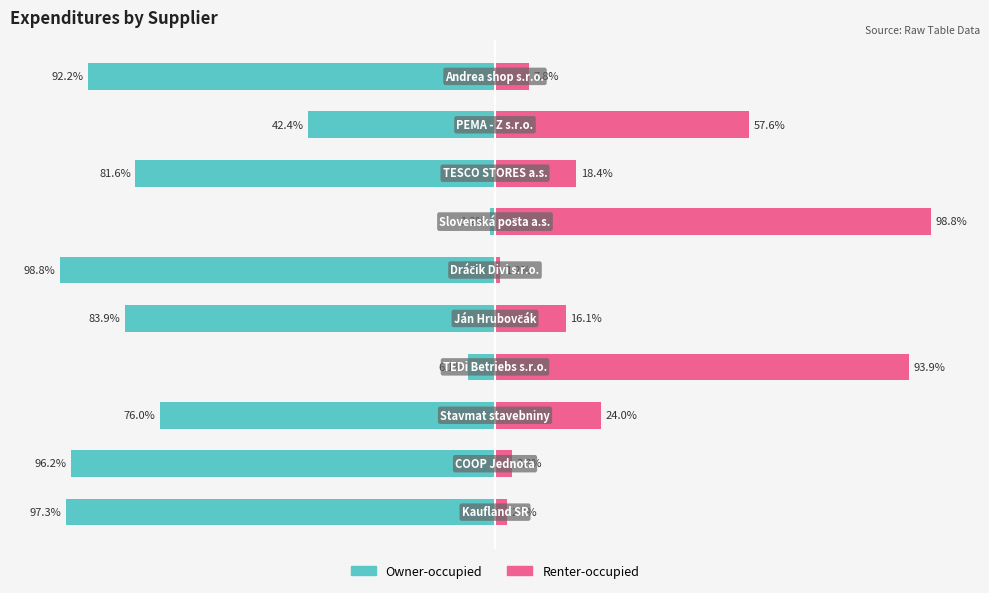

What is the smallest value displayed?

-98.8